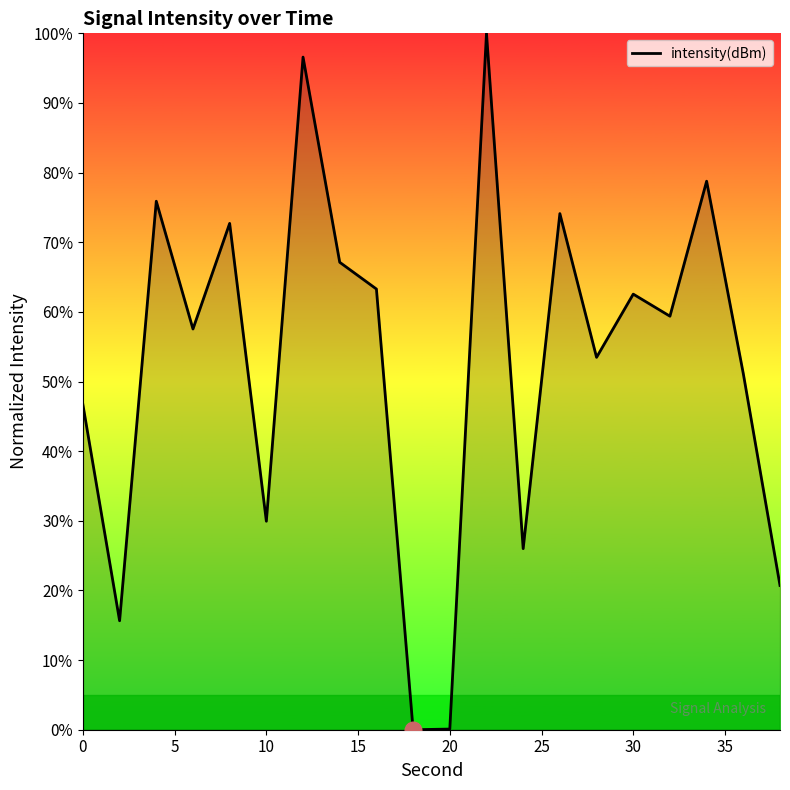

What is the maximum value shown in the chart?

100.0